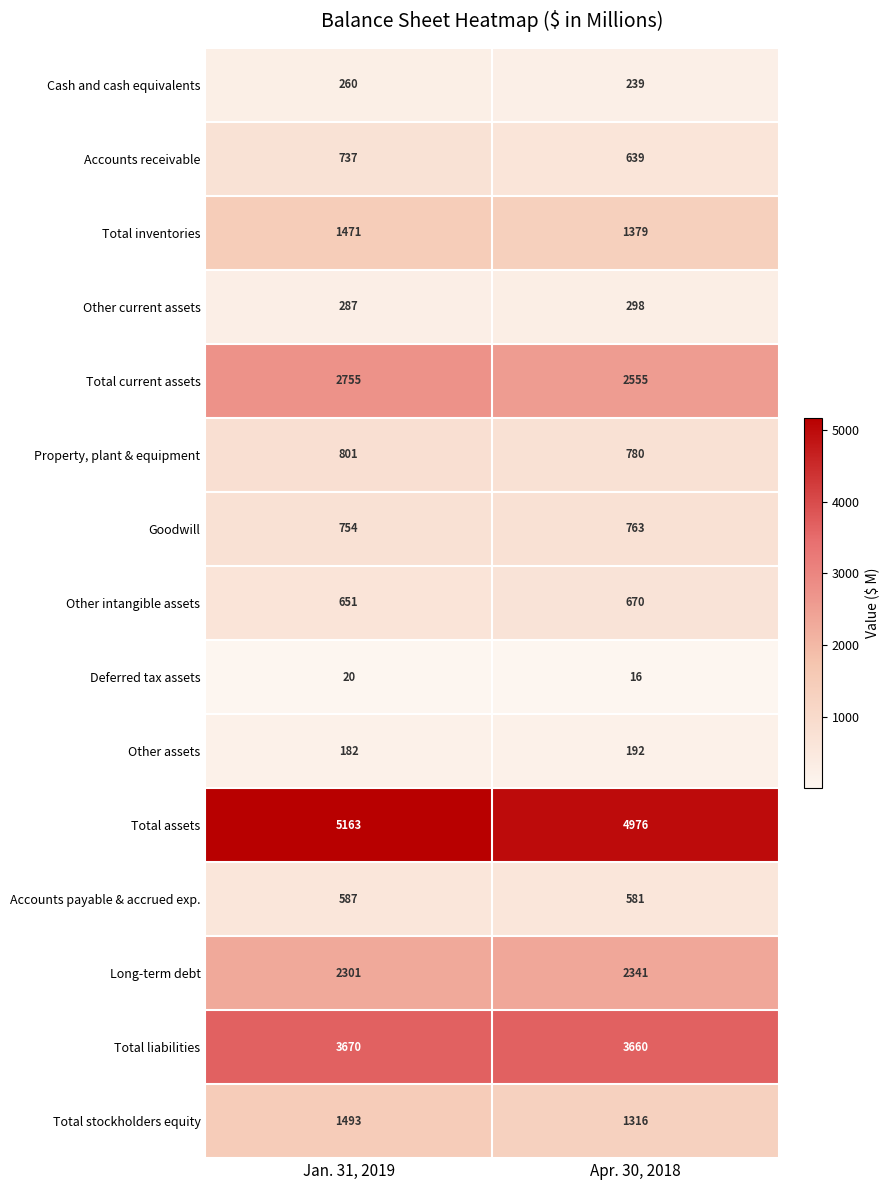

List the series in order of their peak value, highest first.

Total assets, Total liabilities, Total current assets, Long-term debt, Total stockholders equity, Total inventories, Property, plant & equipment, Goodwill, Accounts receivable, Other intangible assets, Accounts payable & accrued exp., Other current assets, Cash and cash equivalents, Other assets, Deferred tax assets